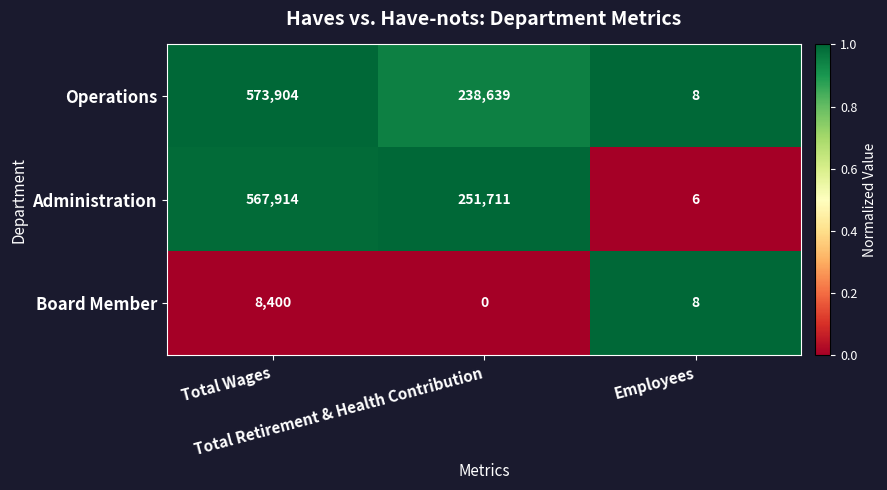

What is the maximum value for Administration?

567914